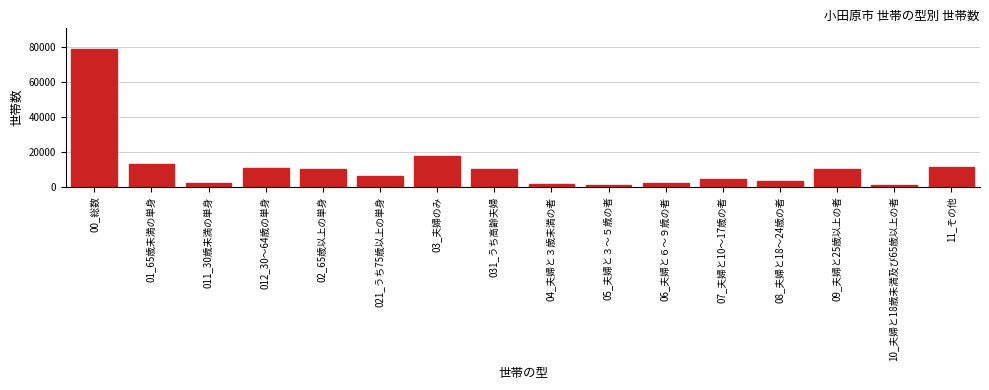

Is it true that the value at 011_30歳未満の単身 is 2250?

True